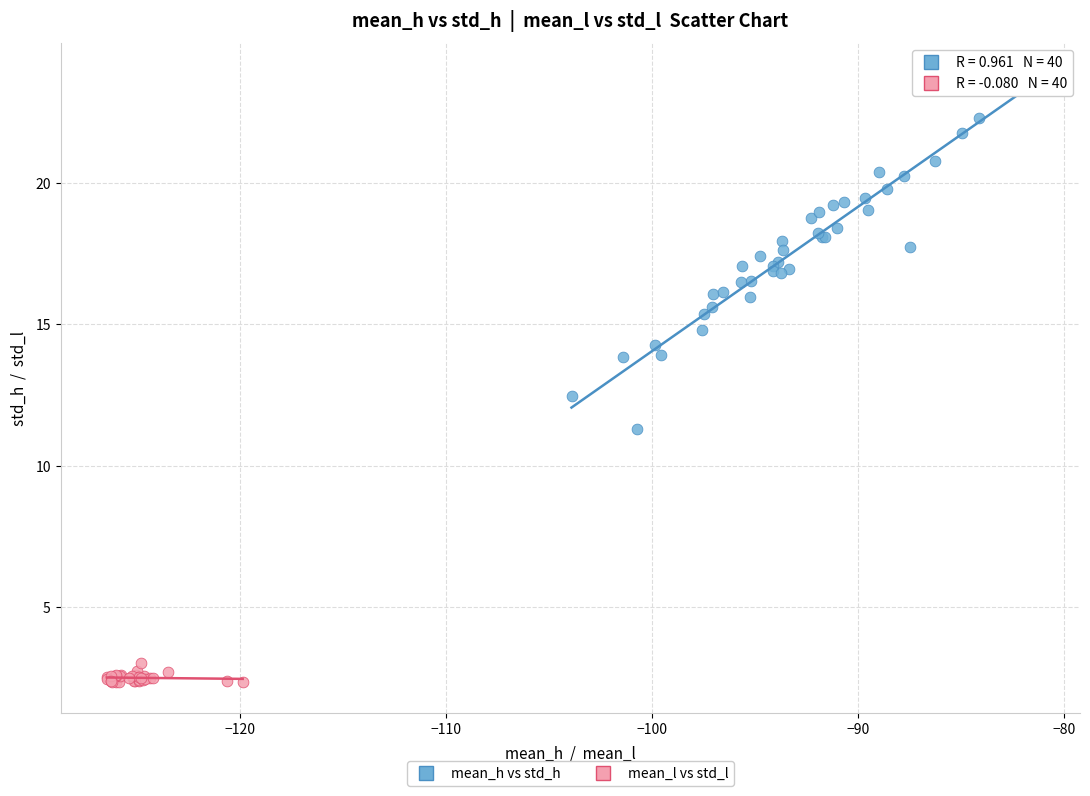

Which series reaches the maximum Y coordinate?

mean_h vs std_h